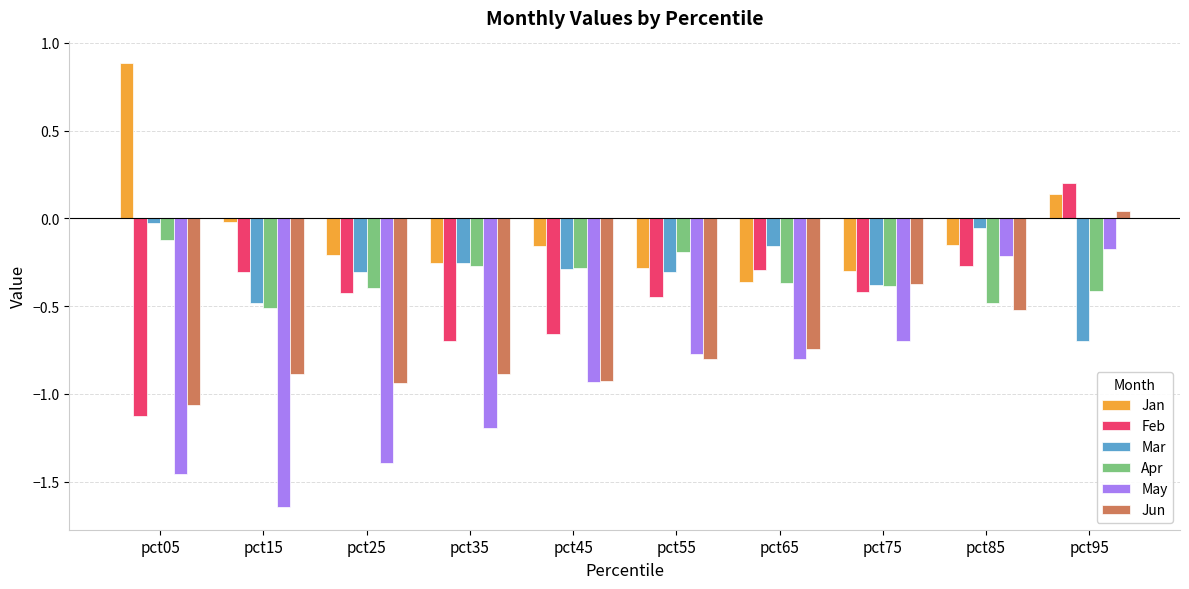

What is the difference between the highest and lowest values at pct85?

0.5